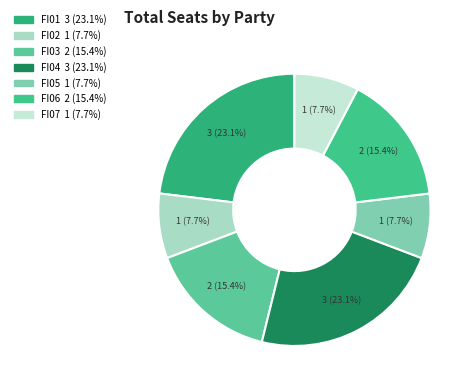

Which category has the biggest portion of the pie?

FI01